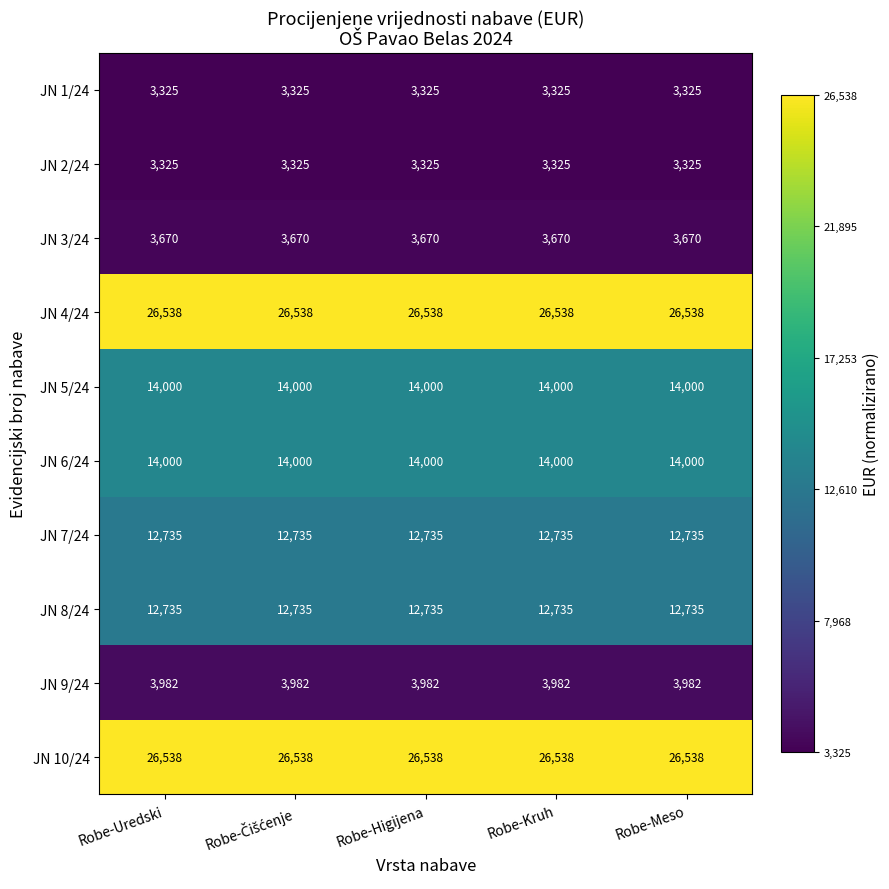

True or false: JN 3/24 has a value of 5624 at Robe-Higijena.

False